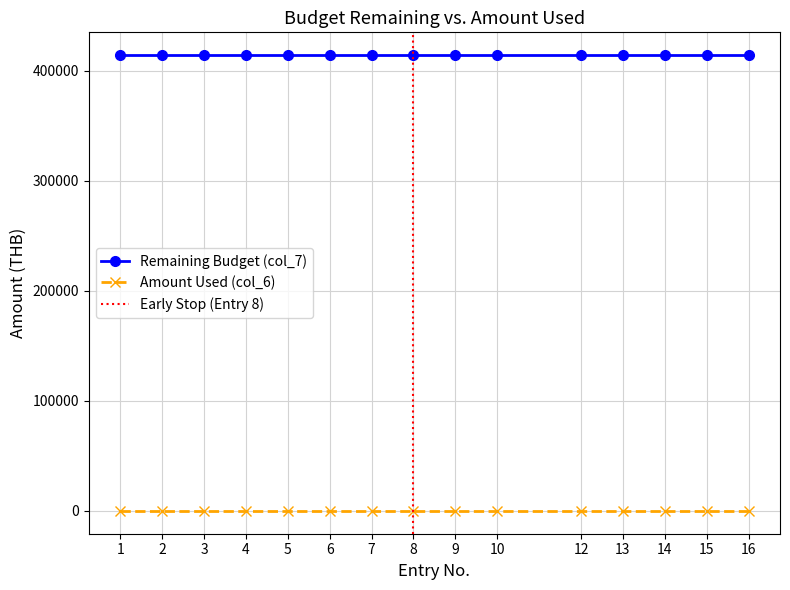

True or false: Remaining Budget (col_7) and Amount Used (col_6) intersect in this chart.

False